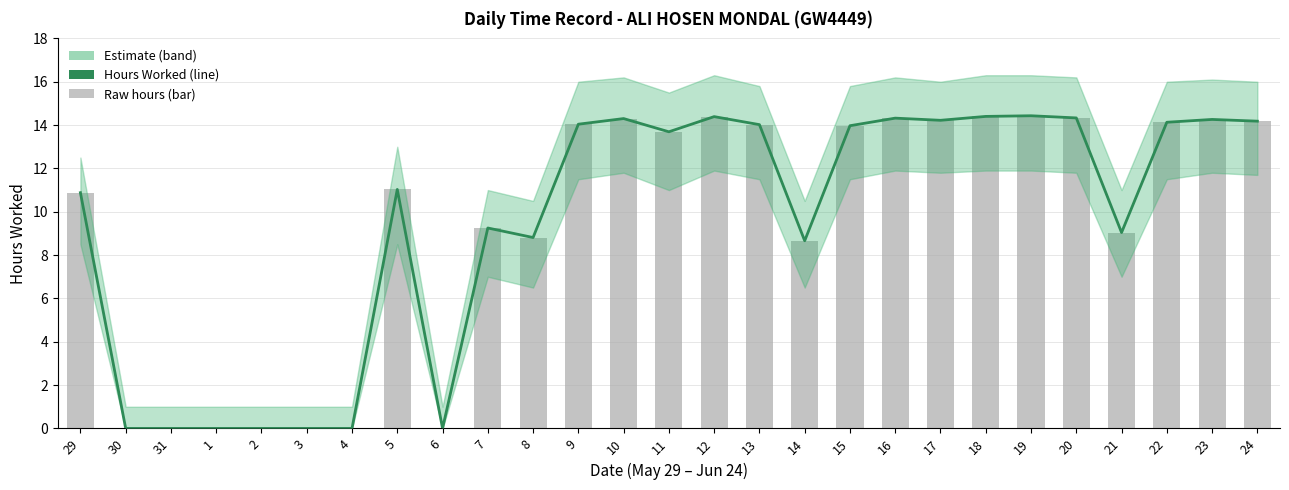

What is the label of the 11th bar from the right?

14